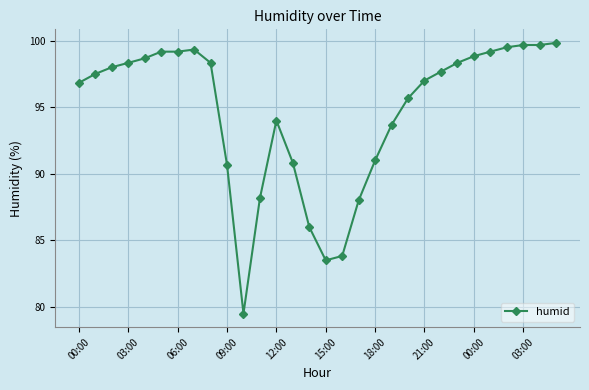

What is the greatest value displayed?

99.8